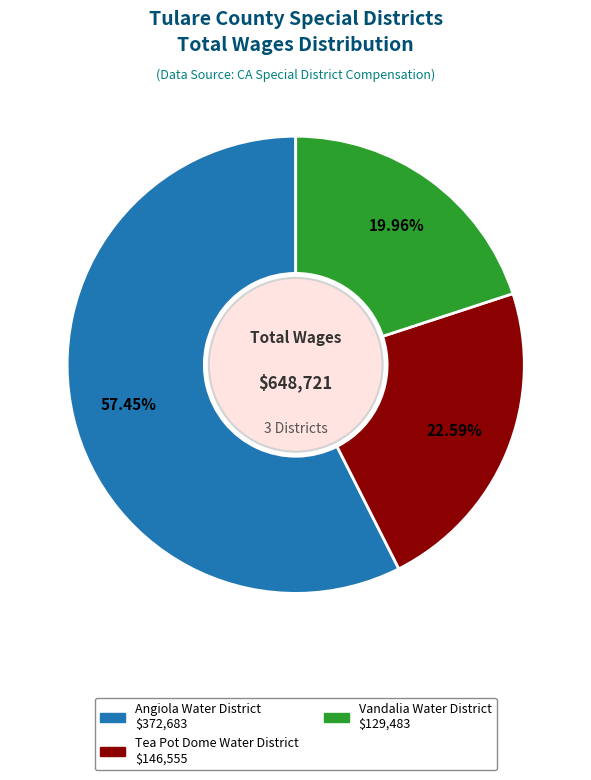

Which slice represents more than half of the pie?

Angiola Water District